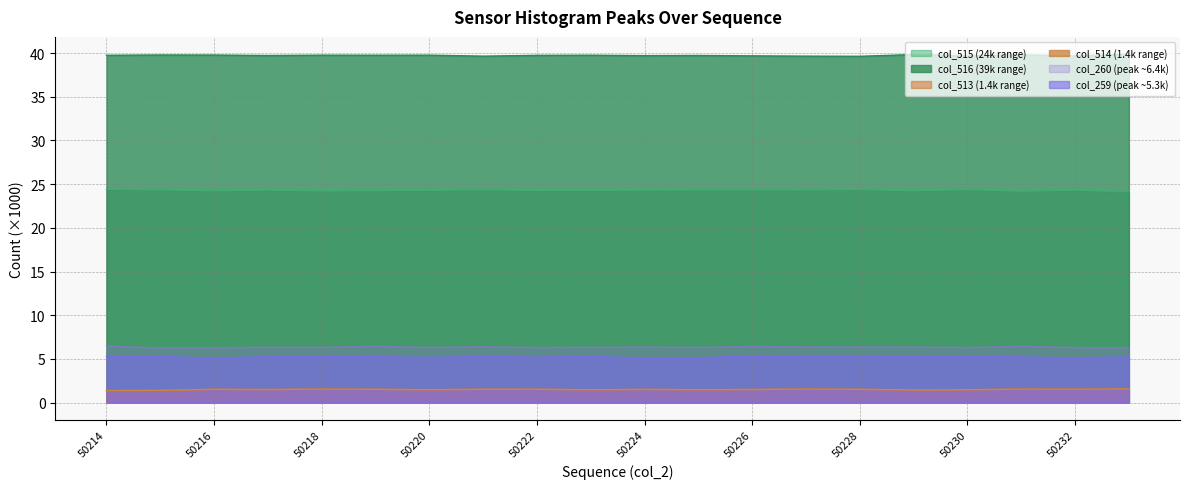

In col_260, how many points are lower than both neighbors (excluding endpoints)?

6